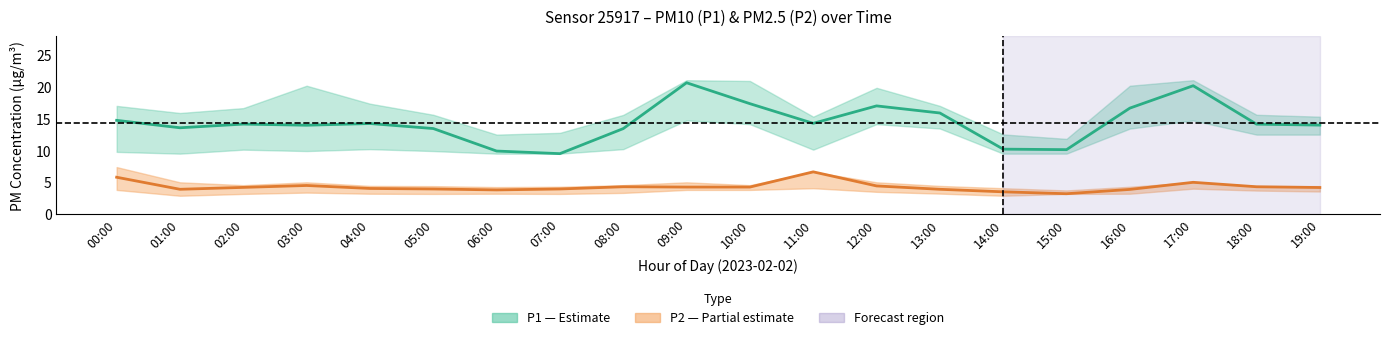

What is the difference between the maximum and second lowest values in the P2 mean series?

3.2